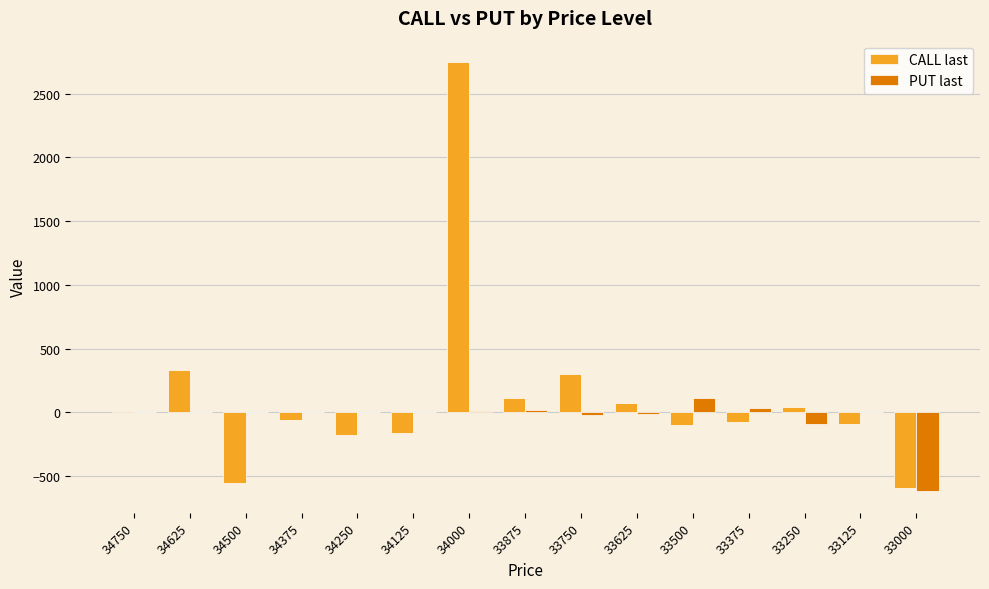

Which series has the widest spread of values?

CALL last